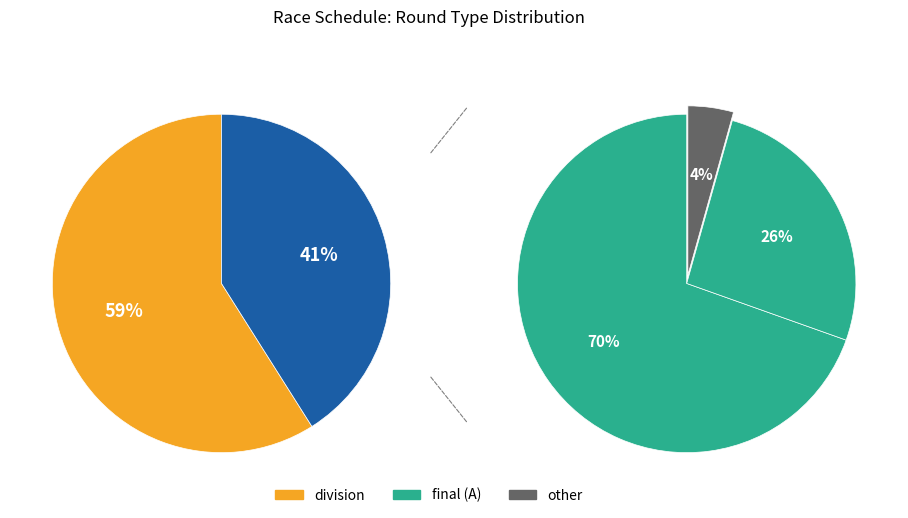

How many slices are in this pie chart?

2